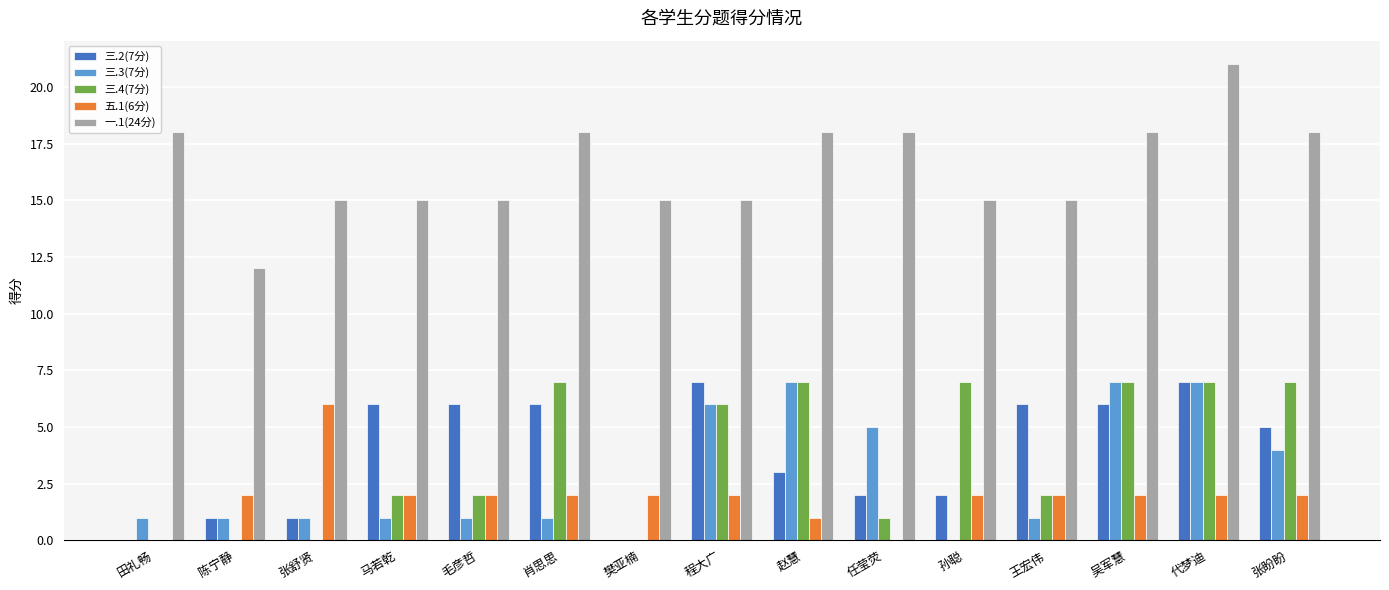

Does the chart contain stacked bars?

No